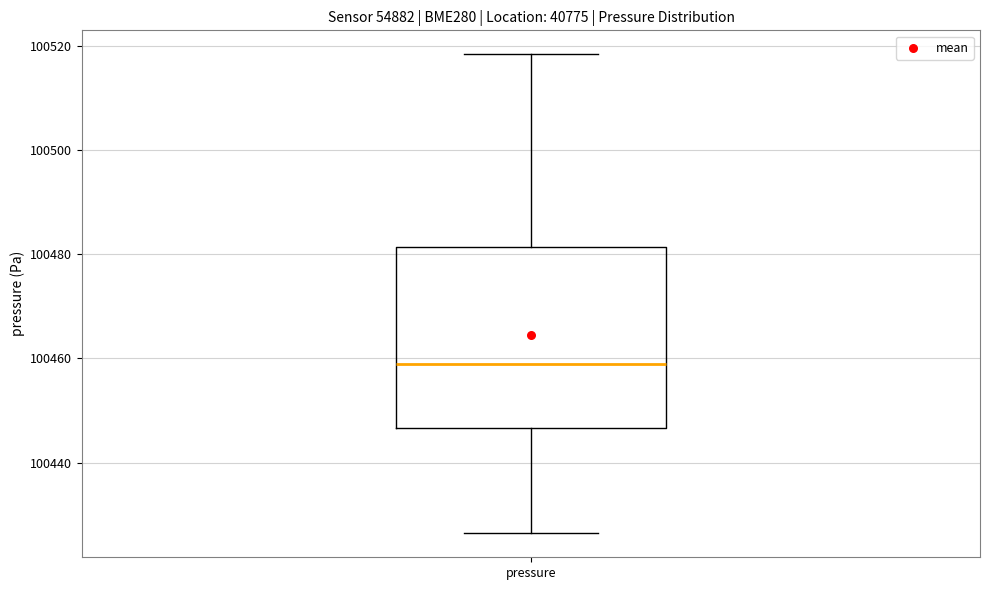

Transcribe this box plot: give where the median line is, the range the box spans, and where the two whiskers end, as read against the y-axis. The values are not printed on the chart, so give them approximately, as read against the axis.

median 100458, box 100446 to 100482, whiskers 100426 to 100518